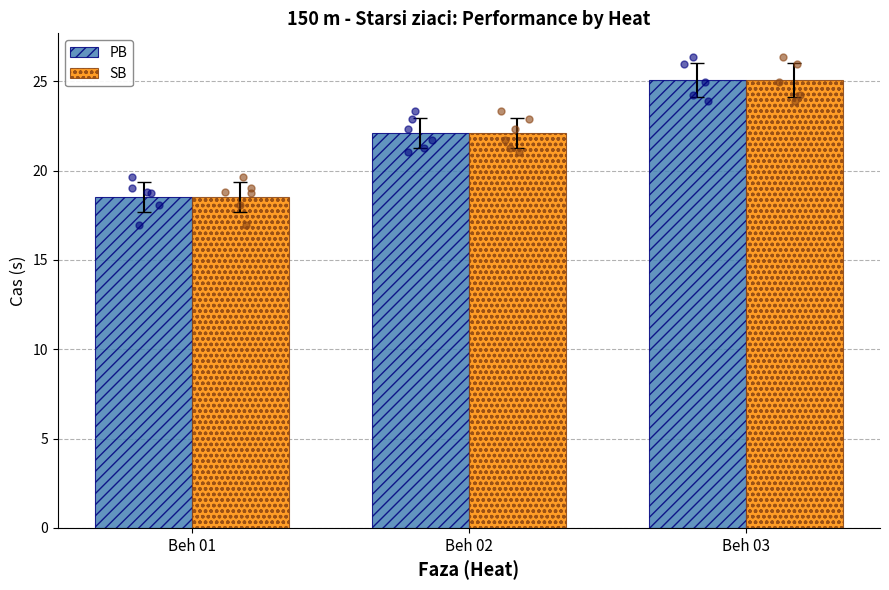

What are all the series names shown in the legend?

PB, SB